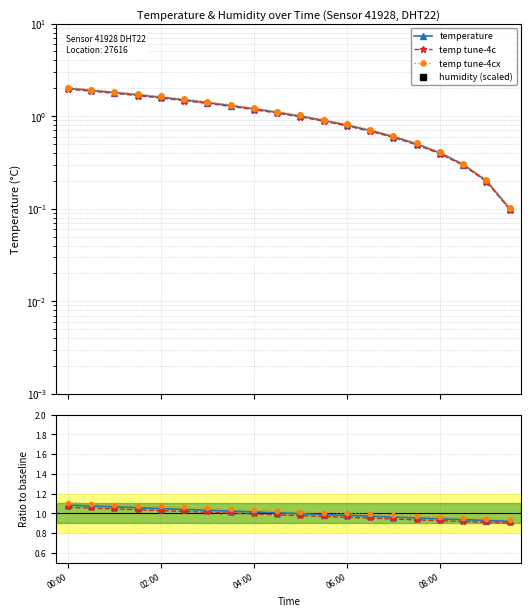

Which series contains the lowest Y value?

humidity (scaled)